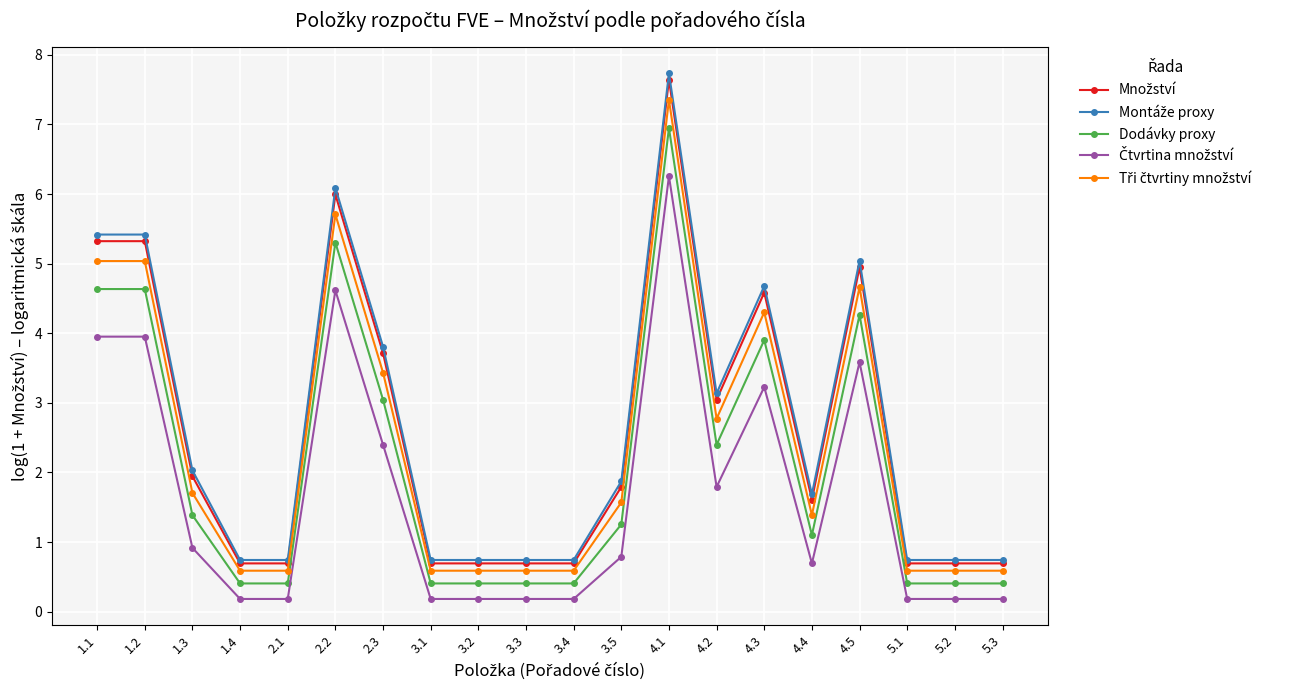

What is the label of the 16th point from the left?

4.4